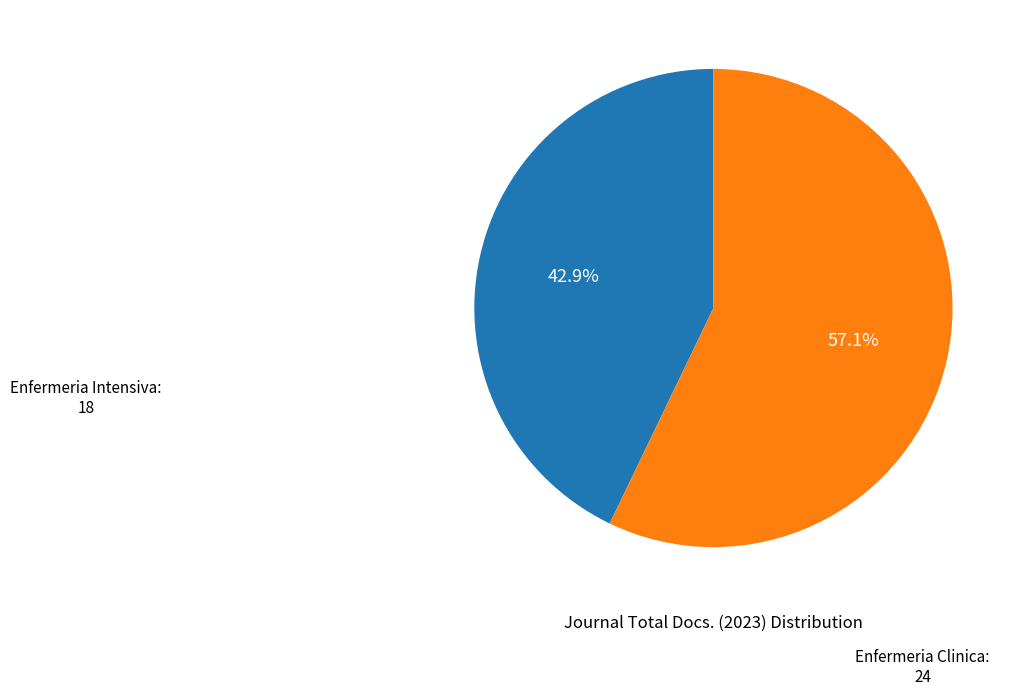

How many slices are in this pie chart?

2